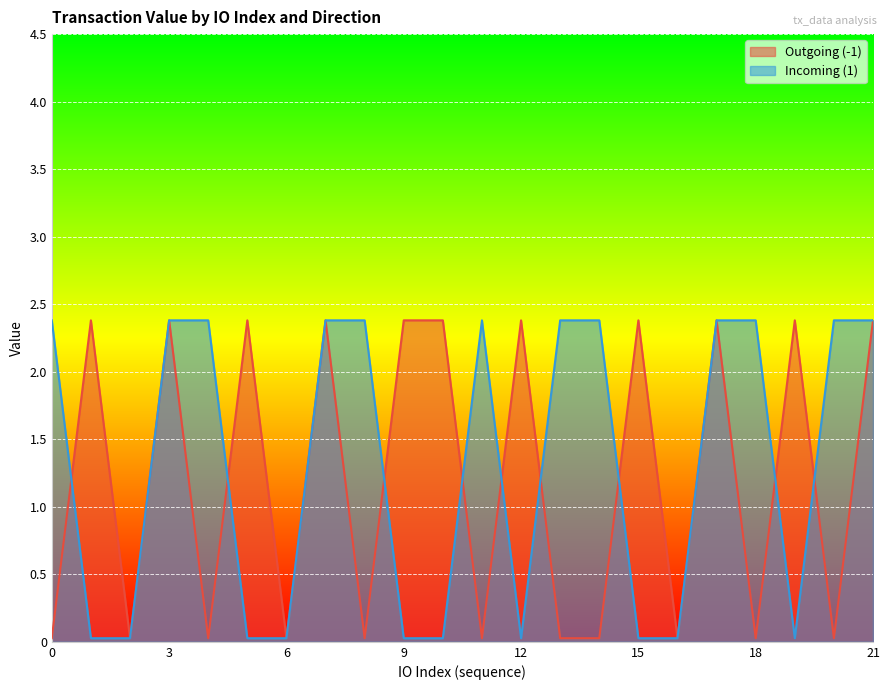

How many values in the Incoming (1) series exceed 2?

12